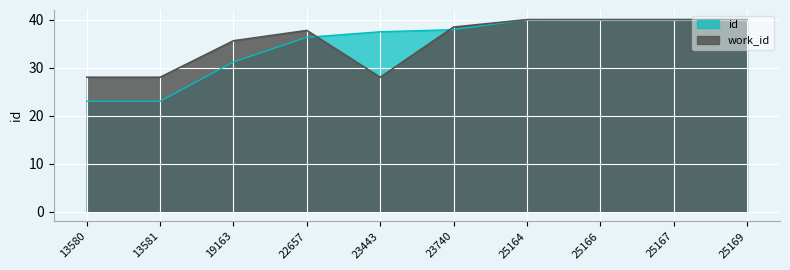

Is the value of work_id at 23740 greater than the value of id at 22657?

Yes